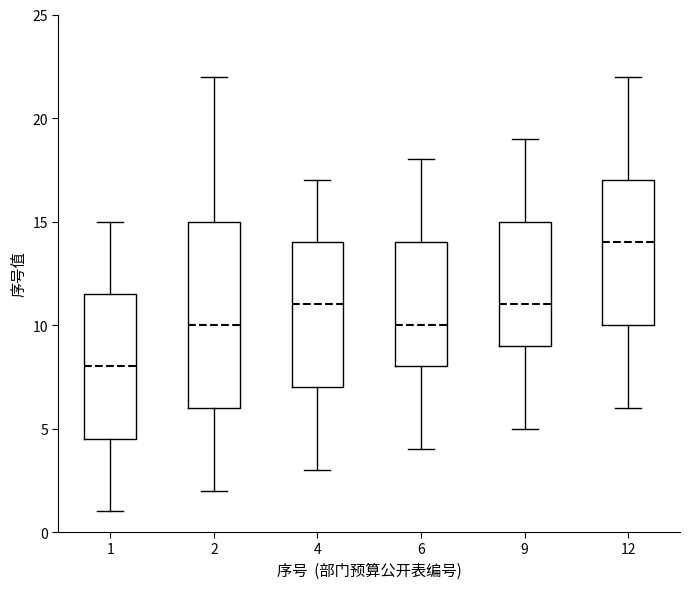

Where does the lower whisker of the box at x = 9 end on the y-axis? The values are not printed on the chart, so give them approximately, as read against the axis.

5.0